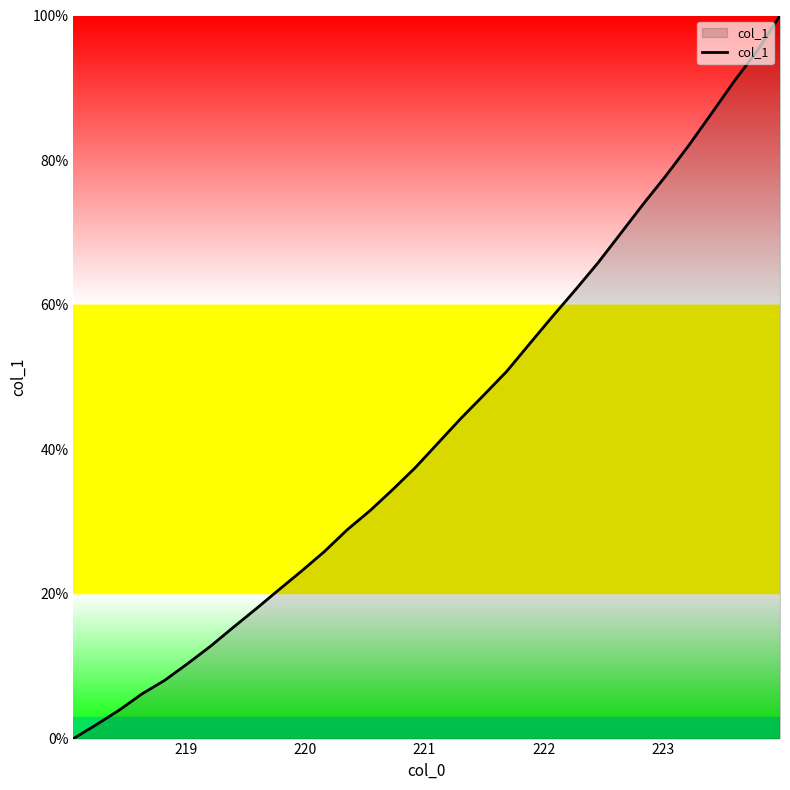

What is the maximum value shown in the chart?

100.0